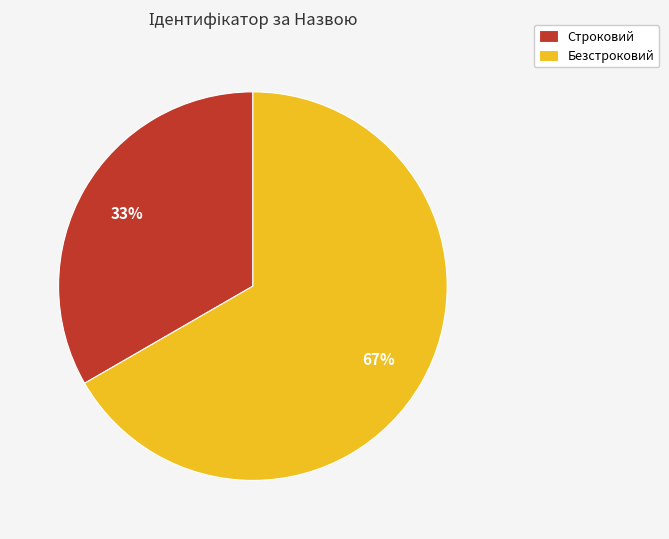

To the nearest percent, what is the average slice percentage?

50%